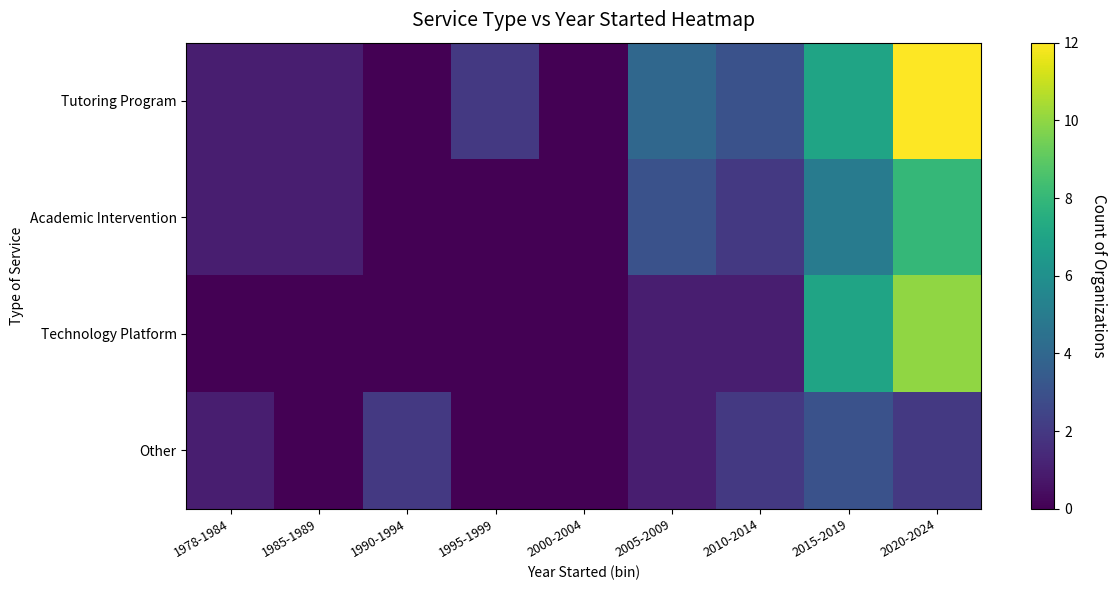

How many series are shown in this chart?

4